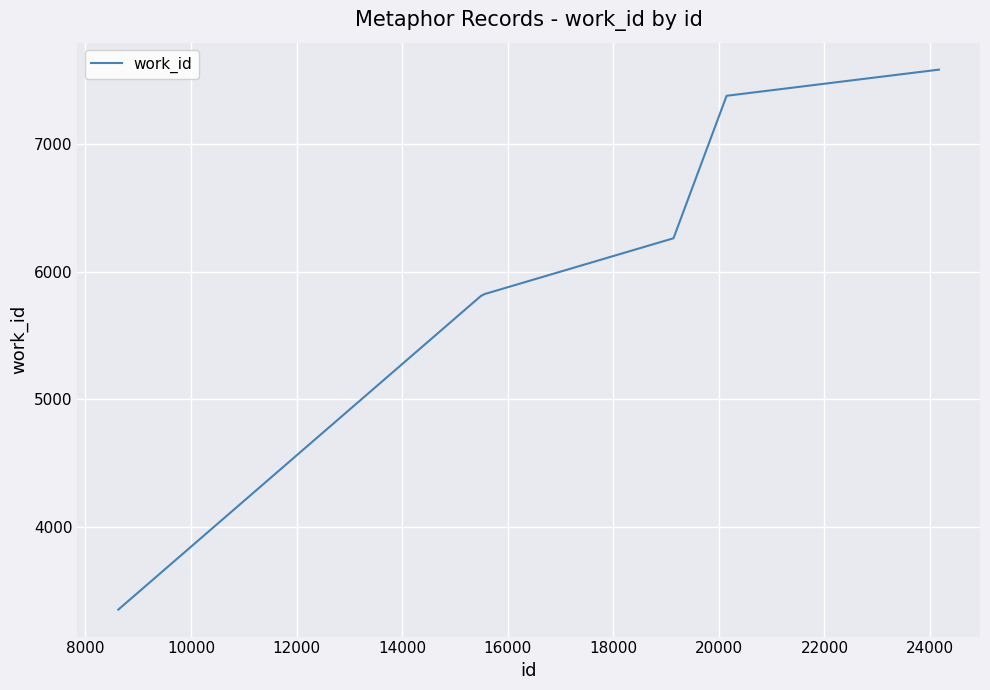

What is the maximum value shown in the chart?

7587